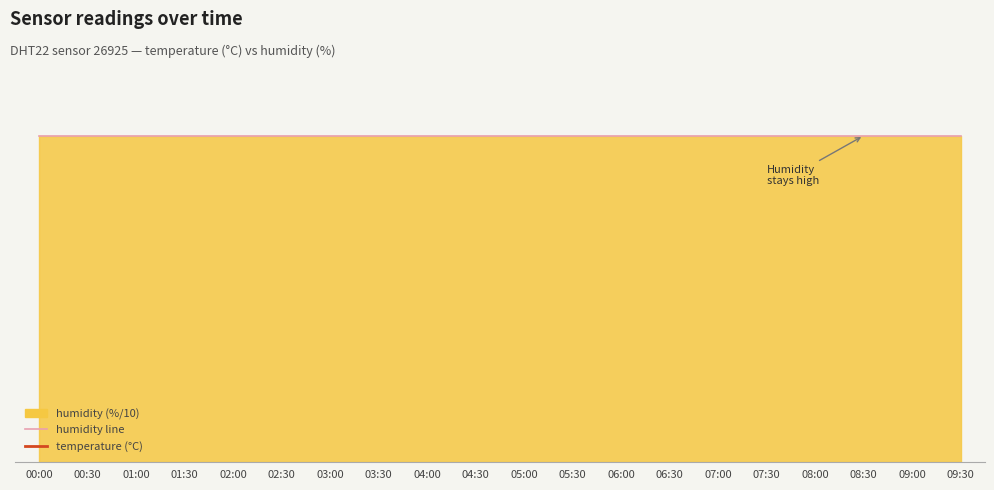

Which series has the widest spread of values?

temperature